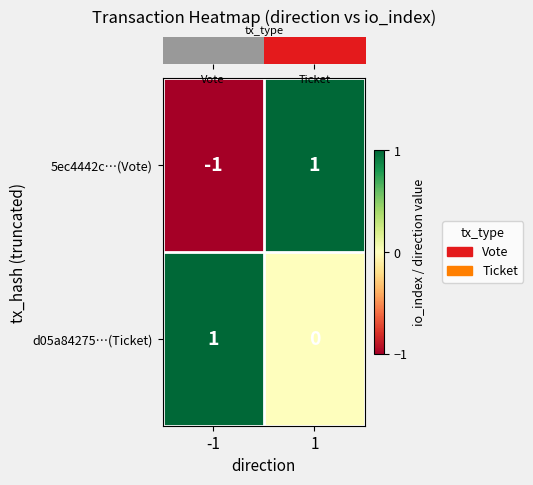

Is it true that d05a84275…(Ticket) equals 0 at -1?

False